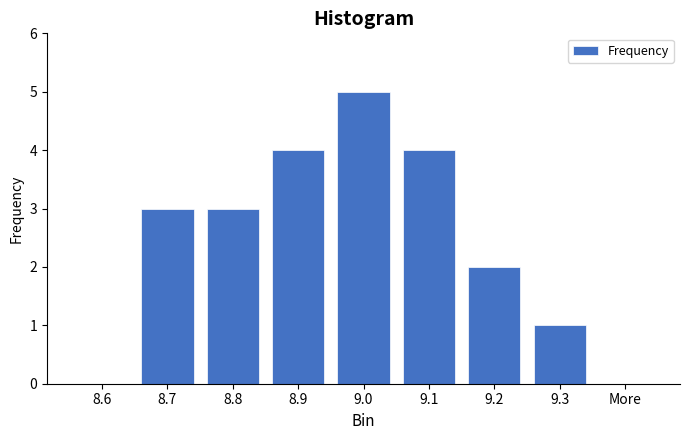

Reading right to left, list all the values displayed in this chart.

More=0	9.3=1	9.2=2	9.1=4	9.0=5	8.9=4	8.8=3	8.7=3	8.6=0